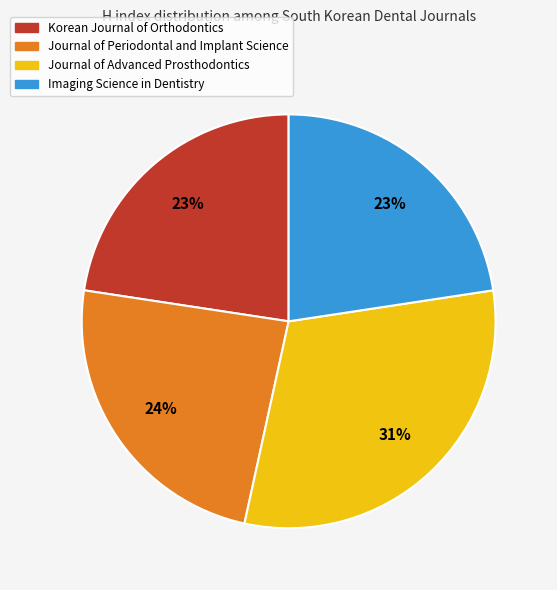

Count the number of slices in the pie.

4